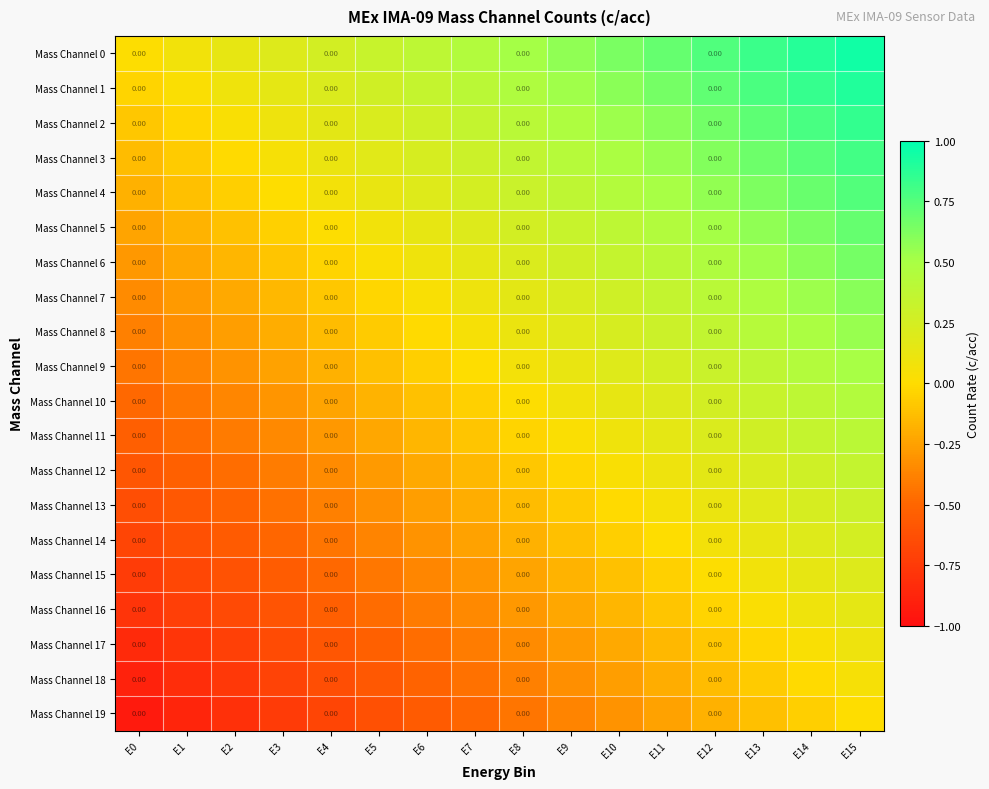

Count the number of categories in the chart.

16